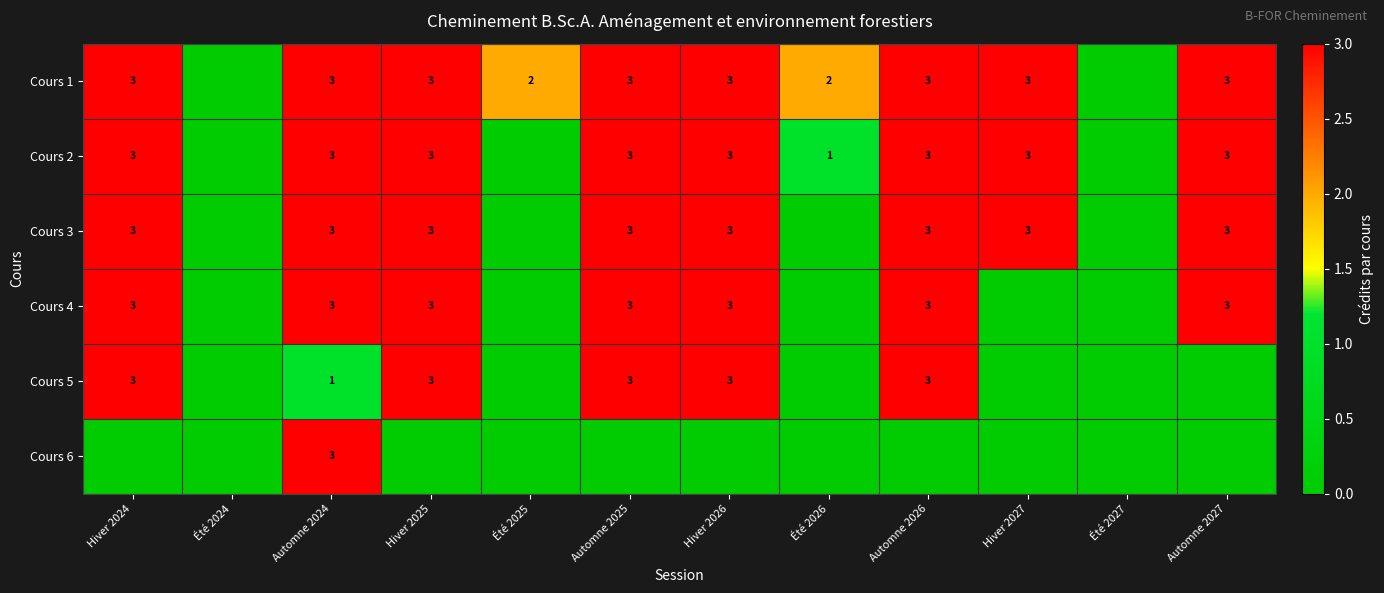

At which category does the chart reach its minimum across all series?

Été 2024